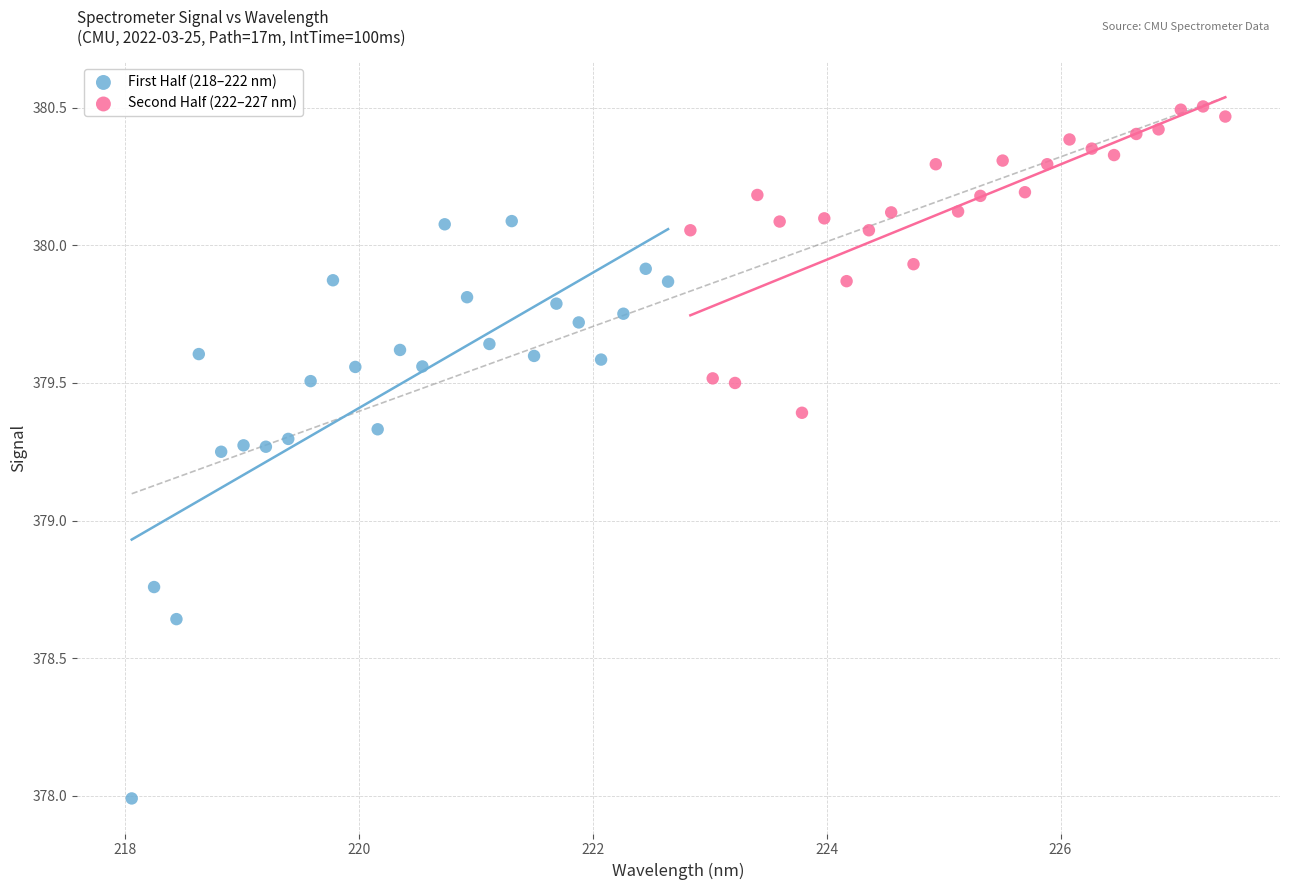

Which series has the largest Y range (max minus min)?

First Half (218–222 nm)